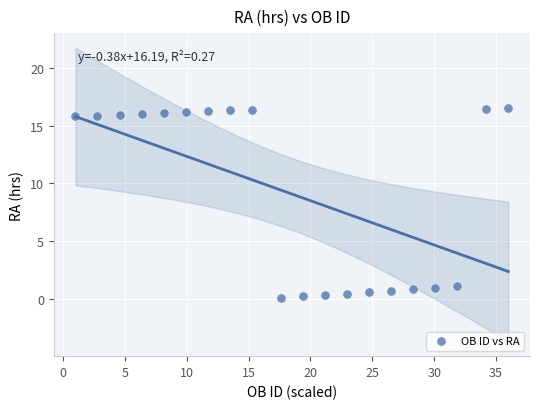

What is the range of X values (max minus min)?

35.0